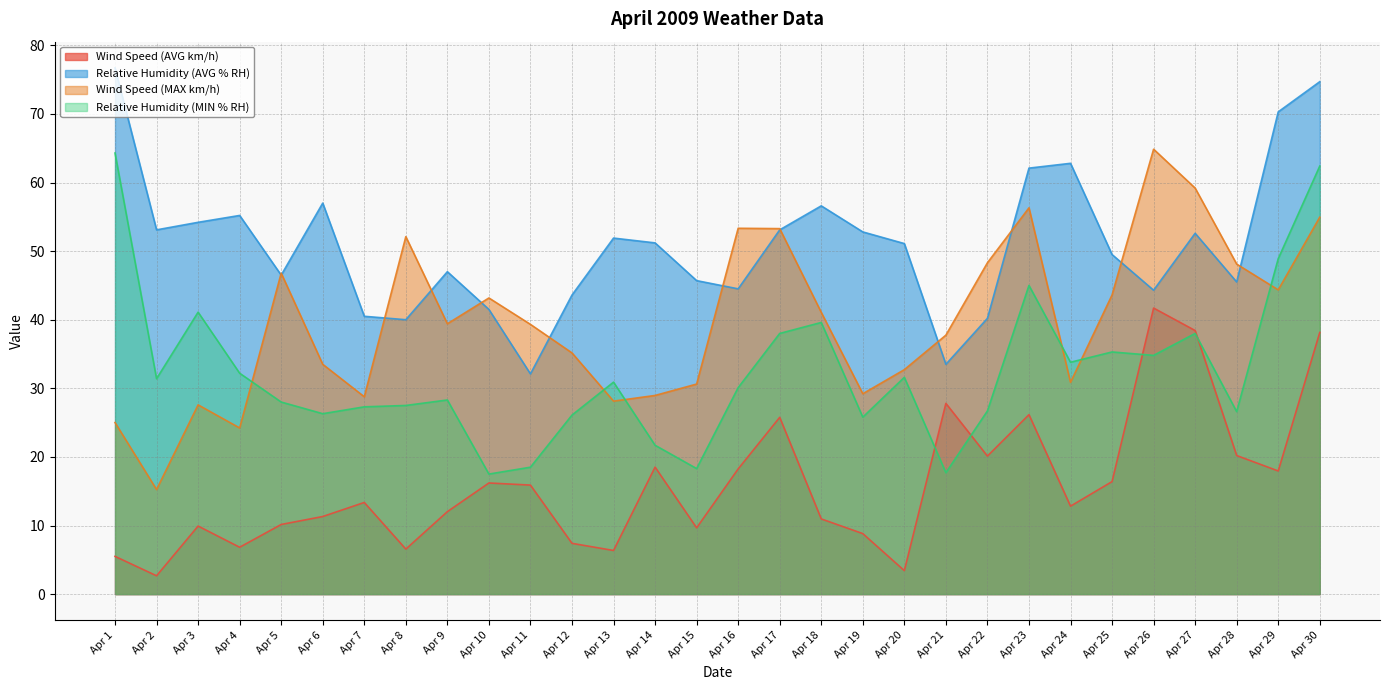

Rank the series at Apr 7 from highest to lowest value.

Relative Humidity (AVG % RH), Wind Speed (MAX km/h), Relative Humidity (MIN % RH), Wind Speed (AVG km/h)